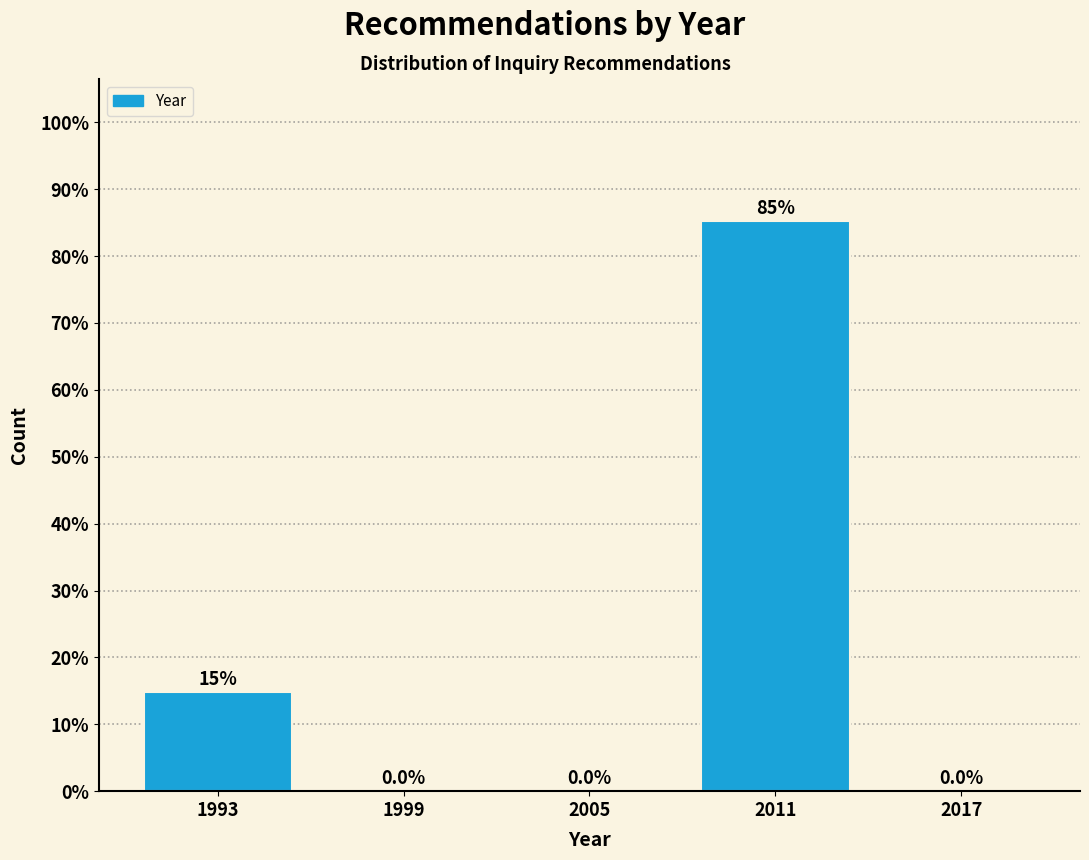

Reading left to right, extract all data points from this chart.

1993=14.8	1999=0.0	2005=0.0	2011=85.2	2017=0.0